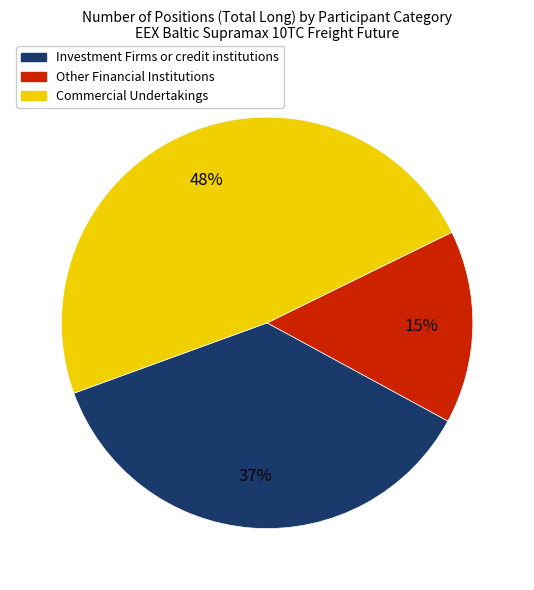

What is the largest slice in the pie chart?

Commercial Undertakings